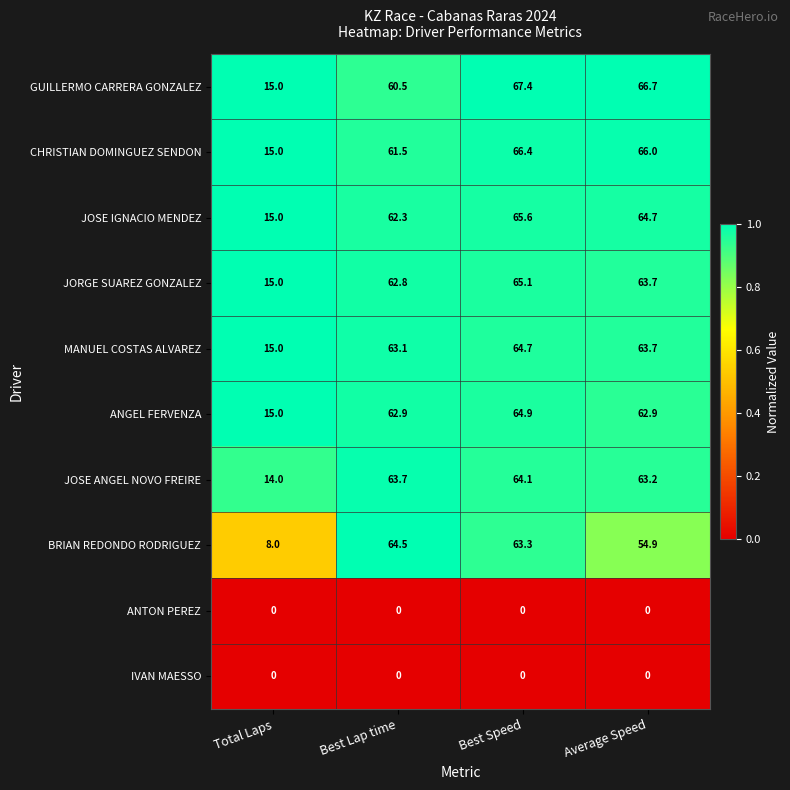

What is the difference between the highest and lowest values at Best Speed?

67.4